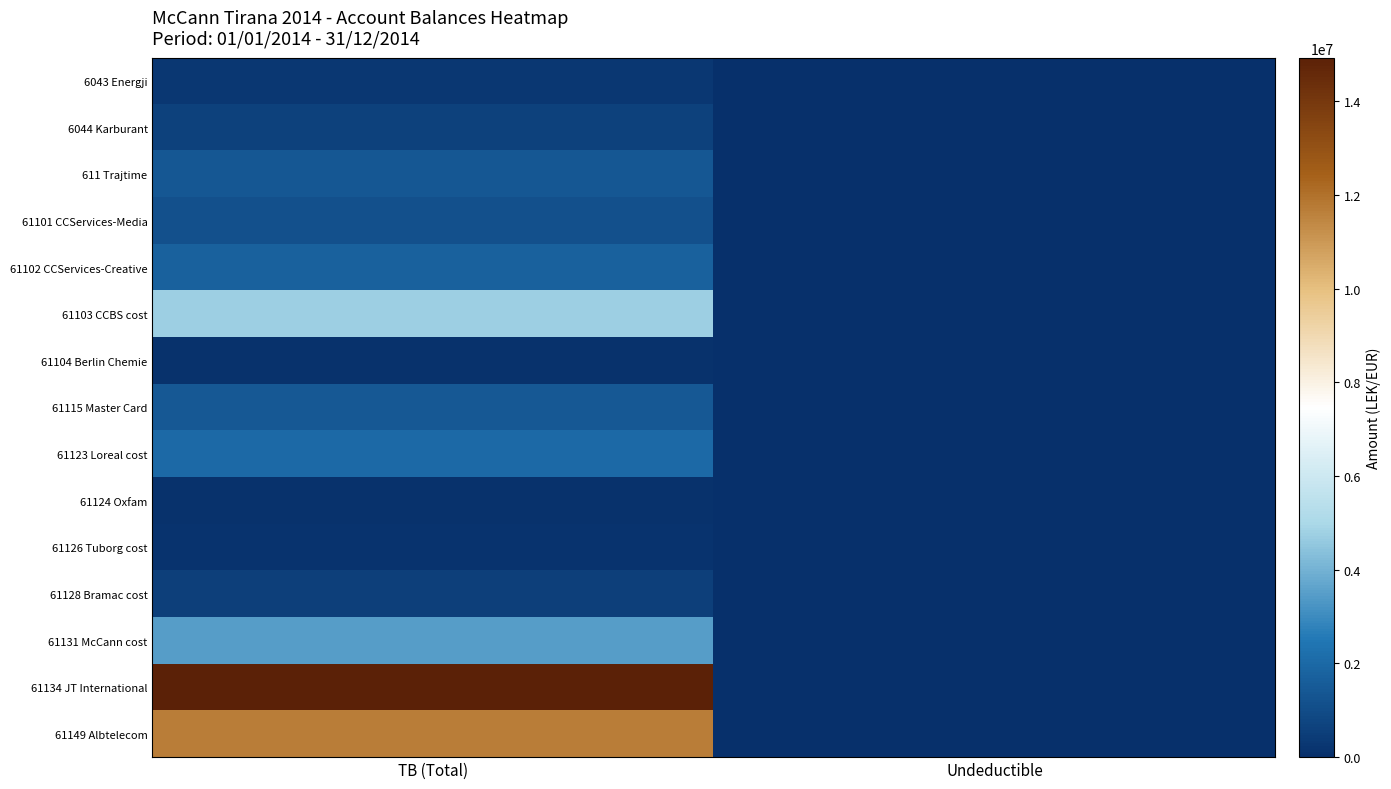

At TB (Total), list the series in order from smallest to largest.

61124 Oxfam, 61104 Berlin Chemie, 61126 Tuborg cost, 6043 Energji, 61128 Bramac cost, 6044 Karburant, 61101 CCServices-Media, 611 Trajtime, 61115 Master Card, 61102 CCServices-Creative, 61123 Loreal cost, 61131 McCann cost, 61103 CCBS cost, 61149 Albtelecom, 61134 JT International